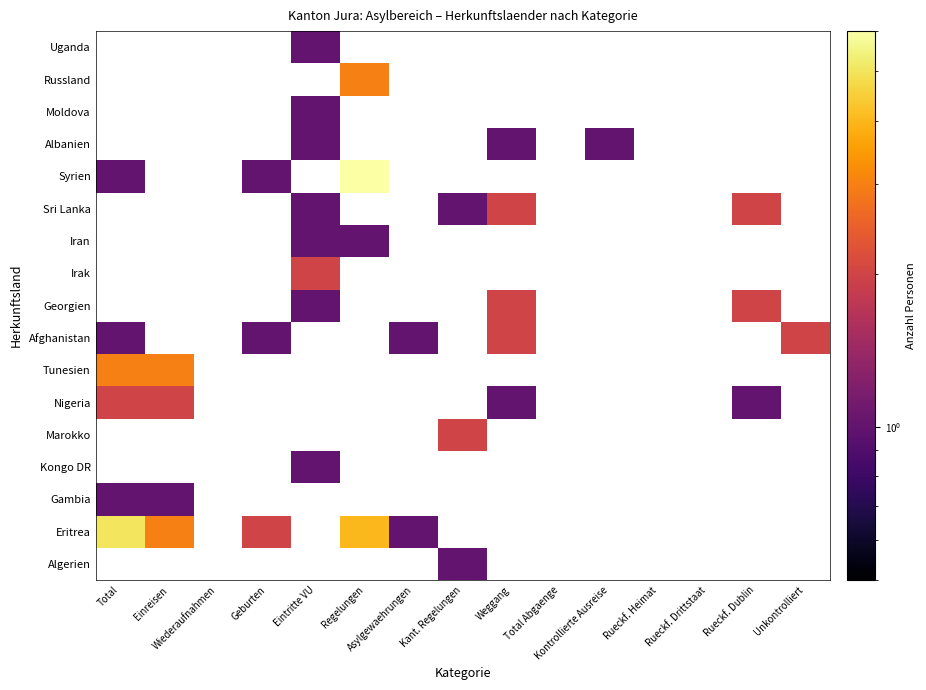

At how many categories does at least one series exceed 4?

2